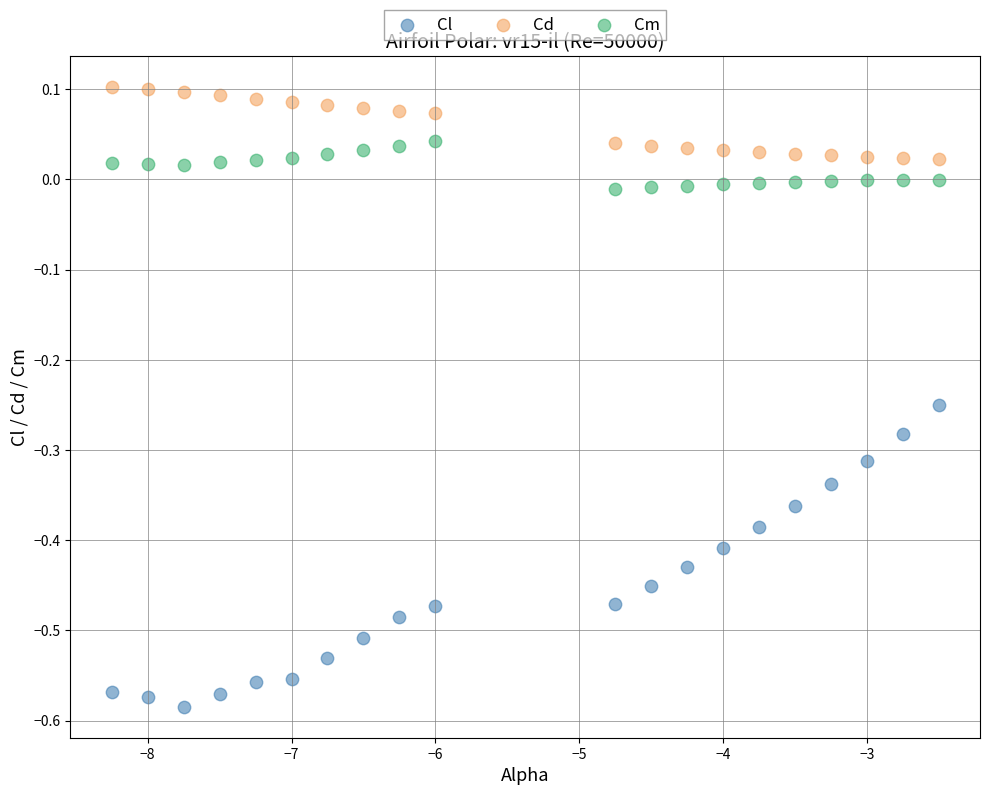

Which series has the widest spread of Y values?

Cl